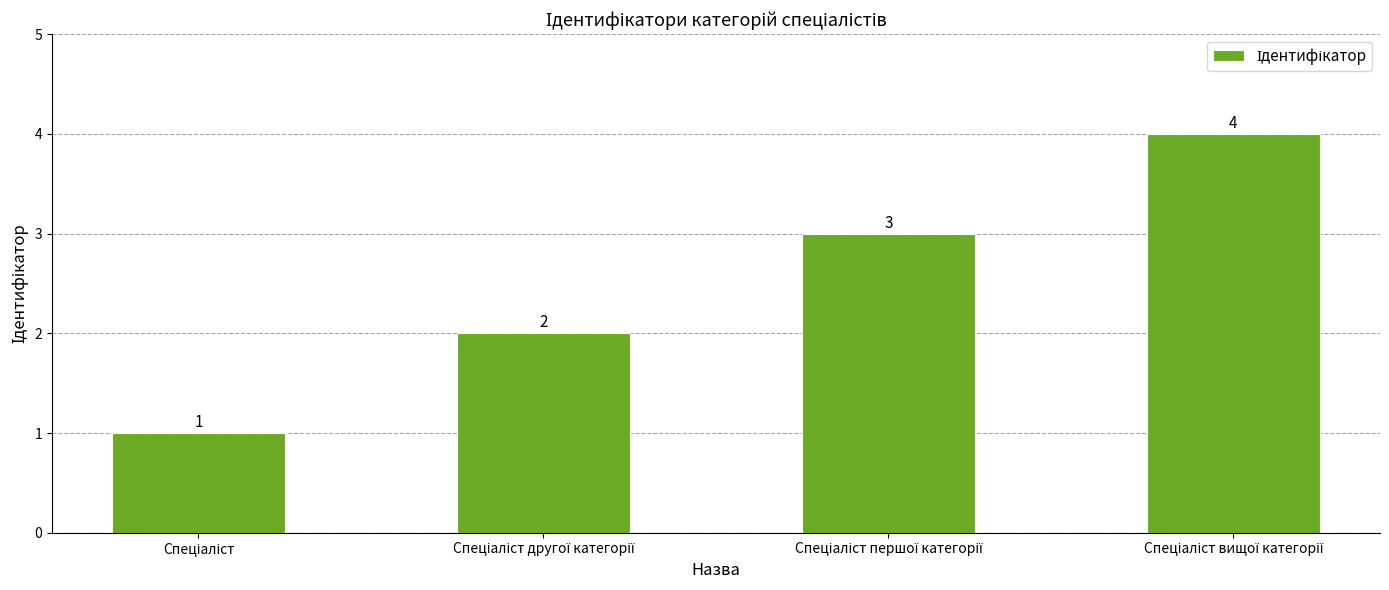

Count the values in the range 2 to 4.

3